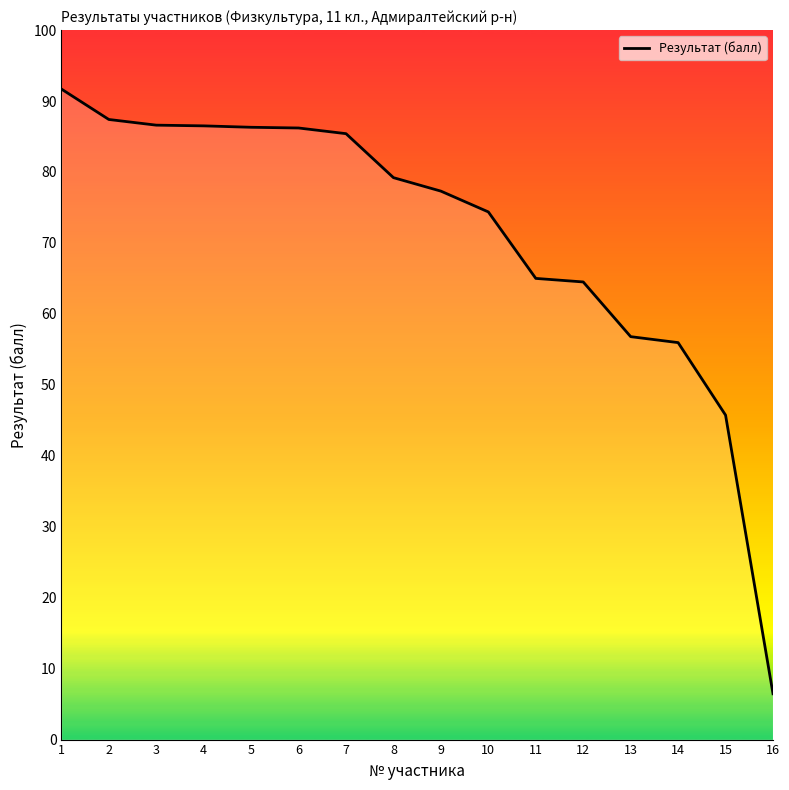

What is the smallest value displayed?

6.5